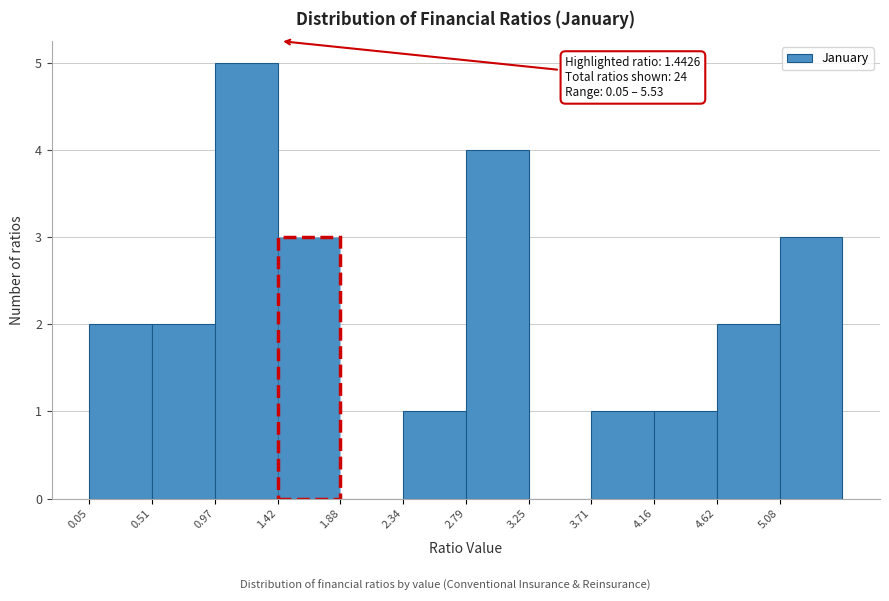

Which range on the x-axis has the tallest bar?

0.95 to 1.40